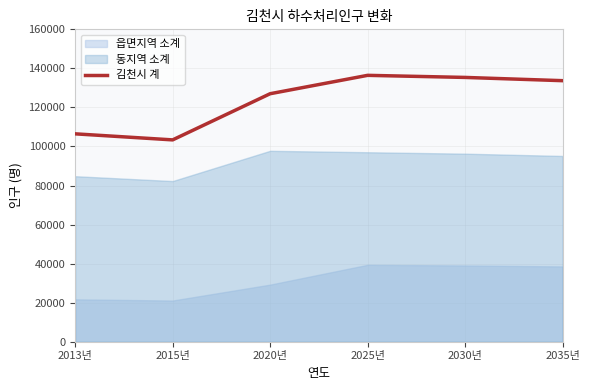

Count the number of categories in the chart.

6